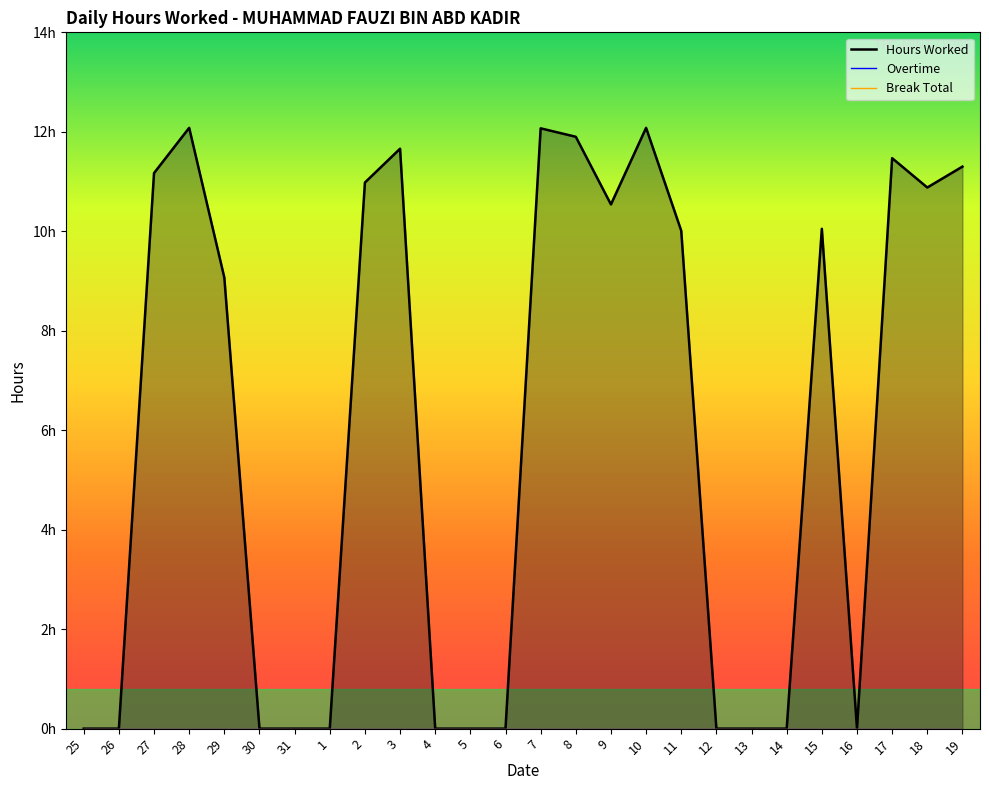

True or false: Break Total and Overtime intersect in this chart.

False